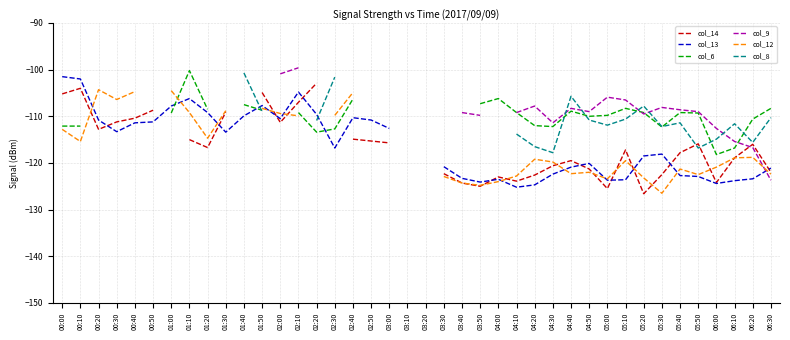

Which series has the widest spread of values?

col_13